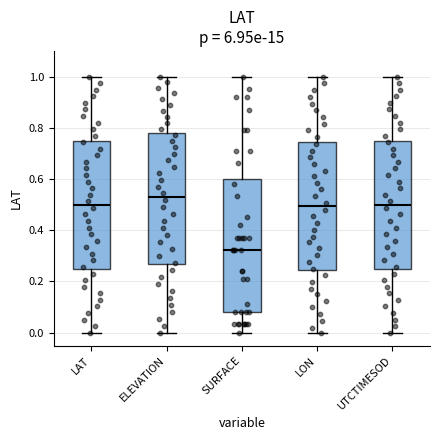

Where does the median line of the box for LAT sit on the y-axis? The values are not printed on the chart, so give them approximately, as read against the axis.

0.50